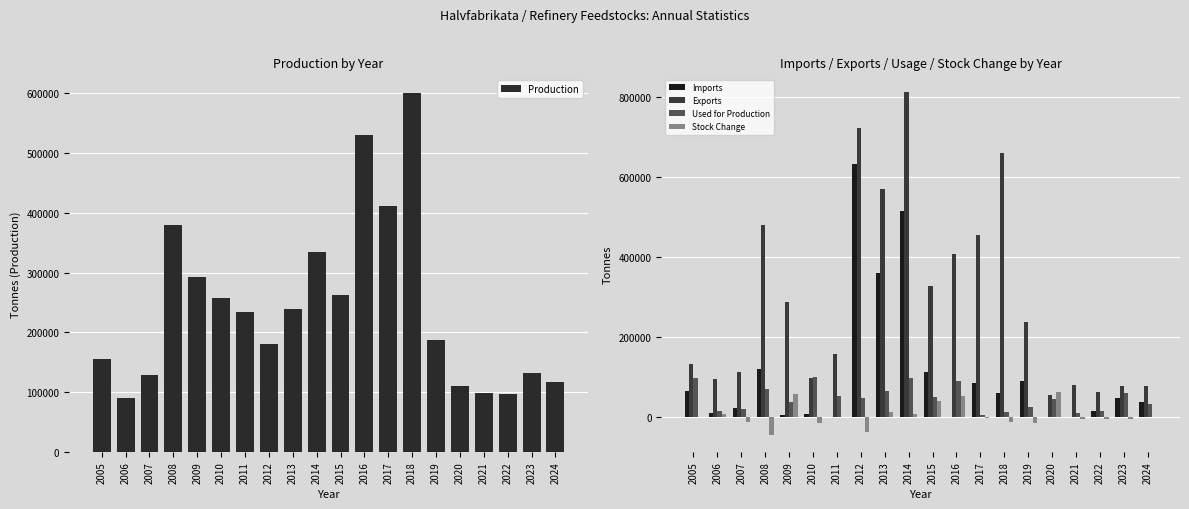

How many values in the Exports series are below 237389?

10